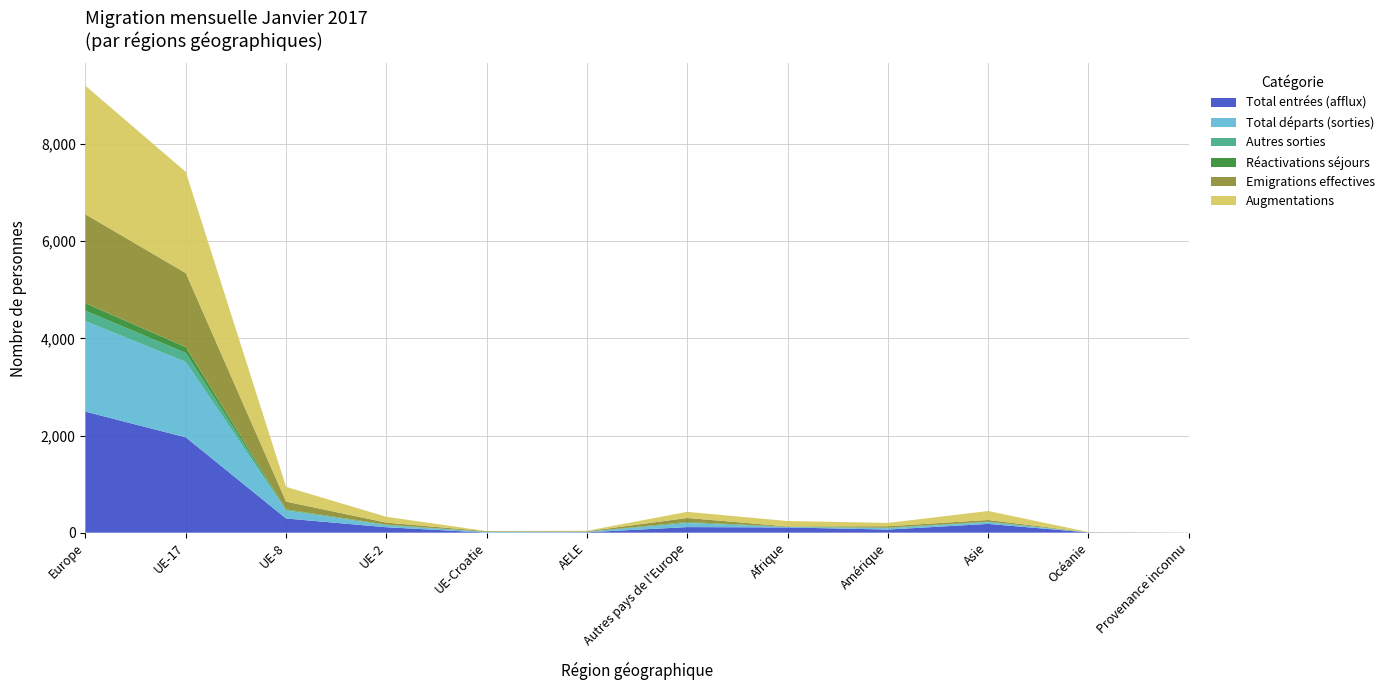

Reading right to left, transcribe all the data shown in this chart.

Total entrées (afflux): Provenance inconnu=2	Océanie=5	Asie=181	Amérique=64	Afrique=108	Autres pays de l'Europe=115	AELE=8	UE-Croatie=2	UE-2=112	UE-8=292	UE-17=1962	Europe=2491
Total départs (sorties): Provenance inconnu=0	Océanie=2	Asie=36	Amérique=29	Afrique=7	Autres pays de l'Europe=83	AELE=9	UE-Croatie=13	UE-2=41	UE-8=165	UE-17=1552	Europe=1863
Autres sorties: Provenance inconnu=0	Océanie=0	Asie=5	Amérique=7	Afrique=4	Autres pays de l'Europe=11	AELE=0	UE-Croatie=1	UE-2=5	UE-8=11	UE-17=185	Europe=213
Réactivations séjours: Provenance inconnu=0	Océanie=0	Asie=4	Amérique=4	Afrique=3	Autres pays de l'Europe=11	AELE=3	UE-Croatie=1	UE-2=8	UE-8=11	UE-17=120	Europe=154
Emigrations effectives: Provenance inconnu=0	Océanie=2	Asie=35	Amérique=29	Afrique=7	Autres pays de l'Europe=83	AELE=9	UE-Croatie=13	UE-2=41	UE-8=161	UE-17=1524	Europe=1831
Augmentations: Provenance inconnu=2	Océanie=5	Asie=185	Amérique=68	Afrique=111	Autres pays de l'Europe=126	AELE=11	UE-Croatie=3	UE-2=120	UE-8=303	UE-17=2082	Europe=2645